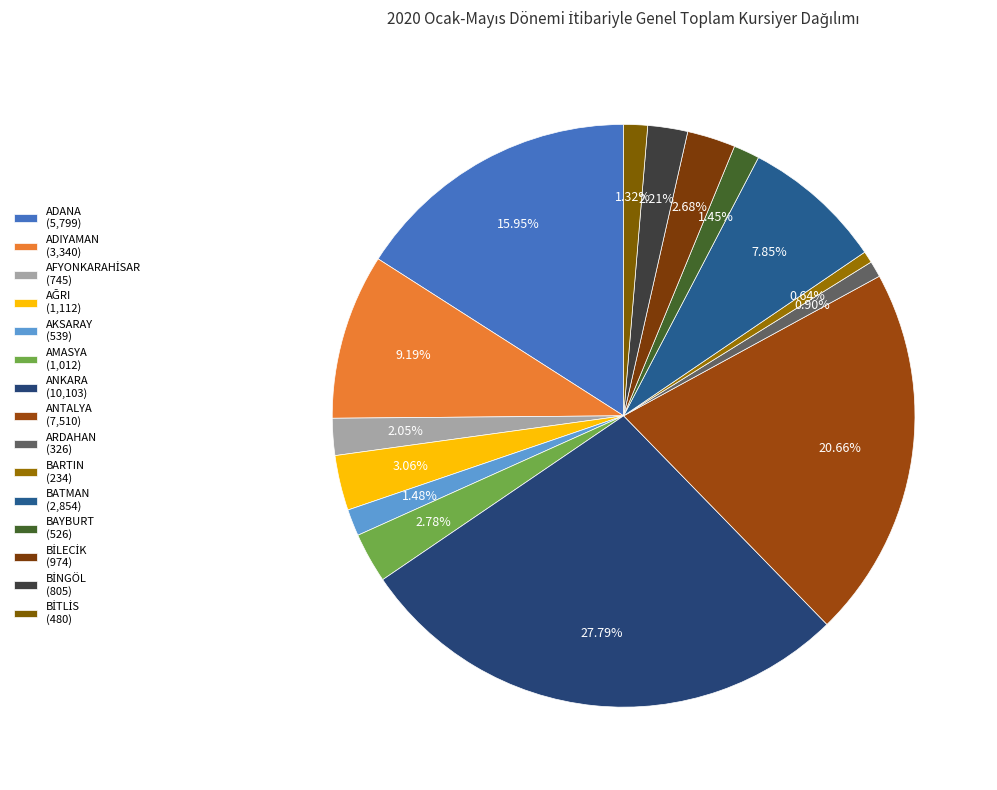

What is the largest slice in the pie chart?

ANKARA